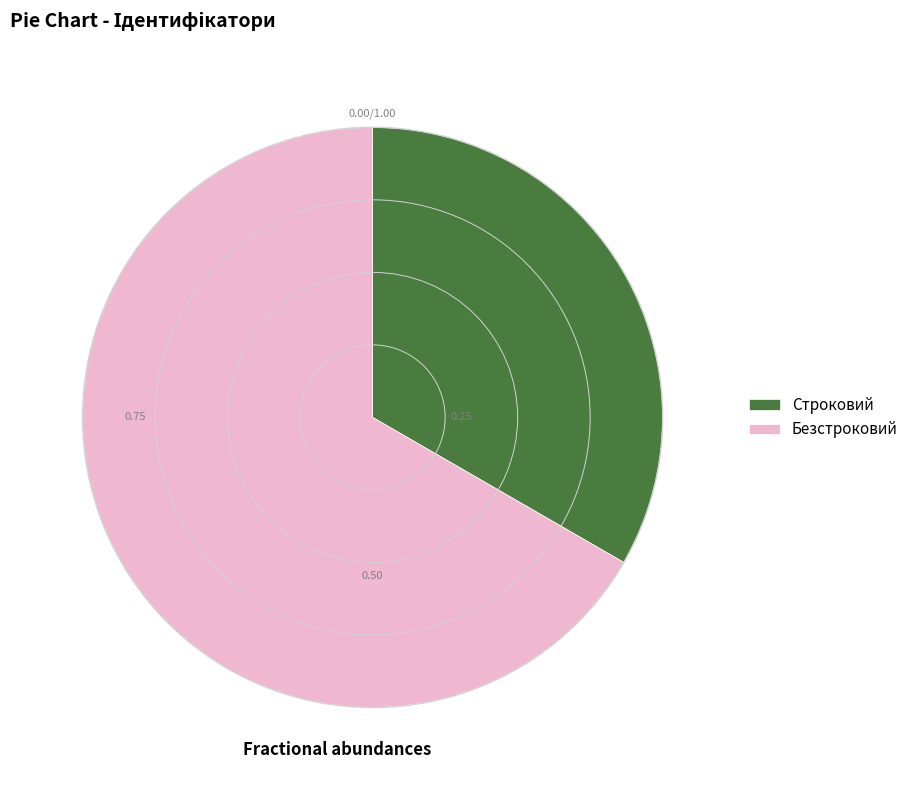

How many segments does this pie chart have?

2